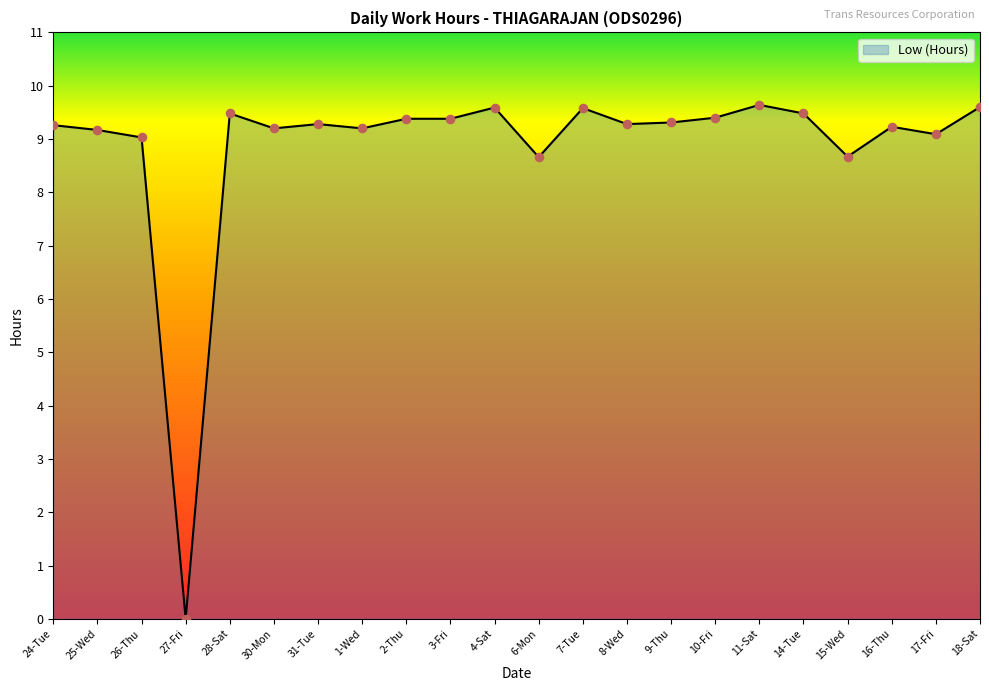

Between 8-Wed and 14-Tue, which is larger?

14-Tue